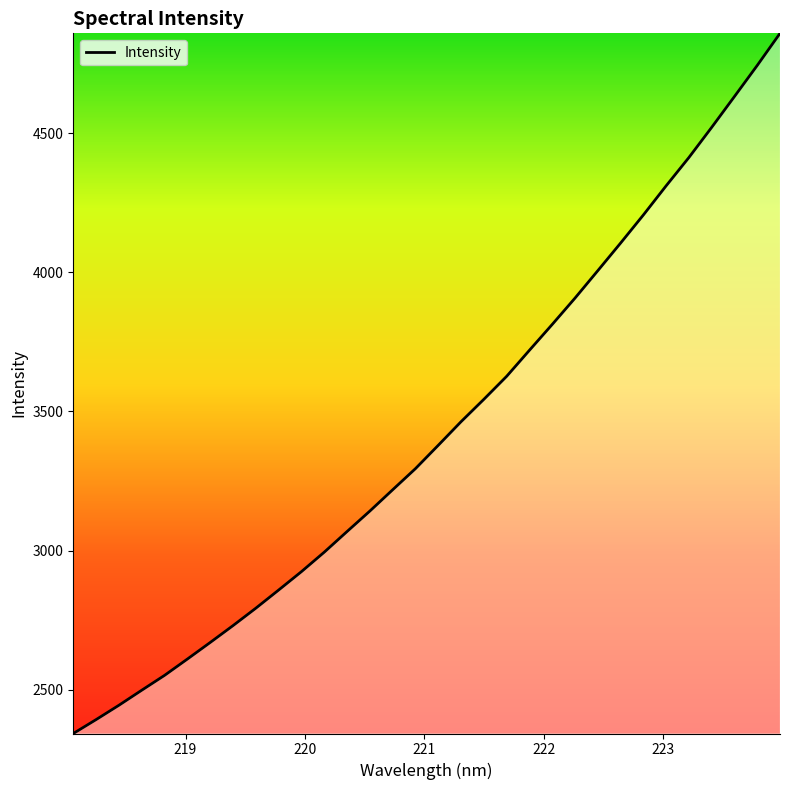

How many values are below 3378?

16